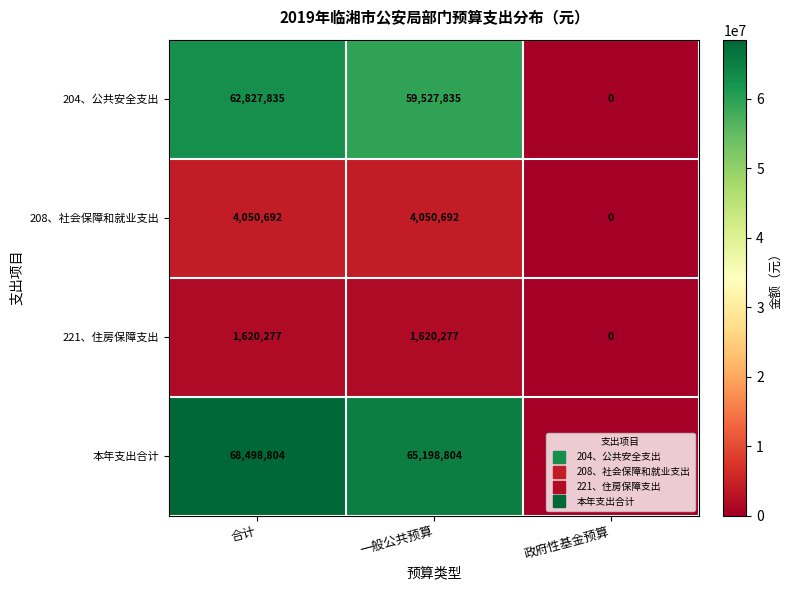

How many categories are shown in the chart?

3